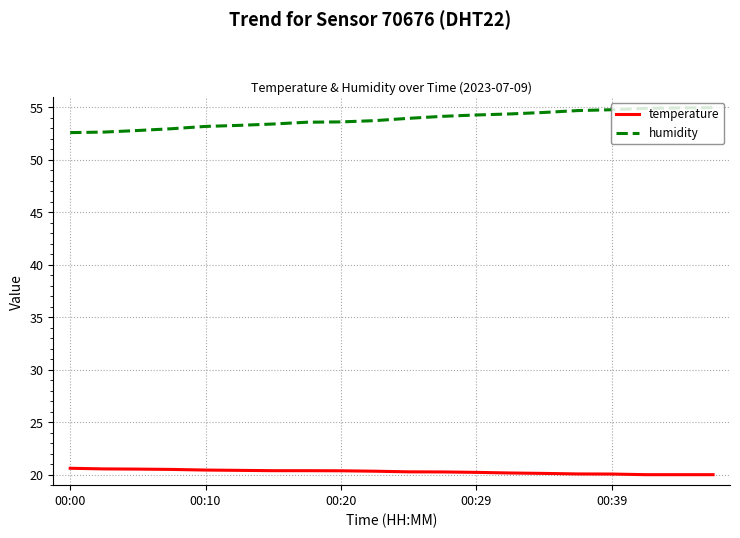

What is the maximum value for humidity?

55.0